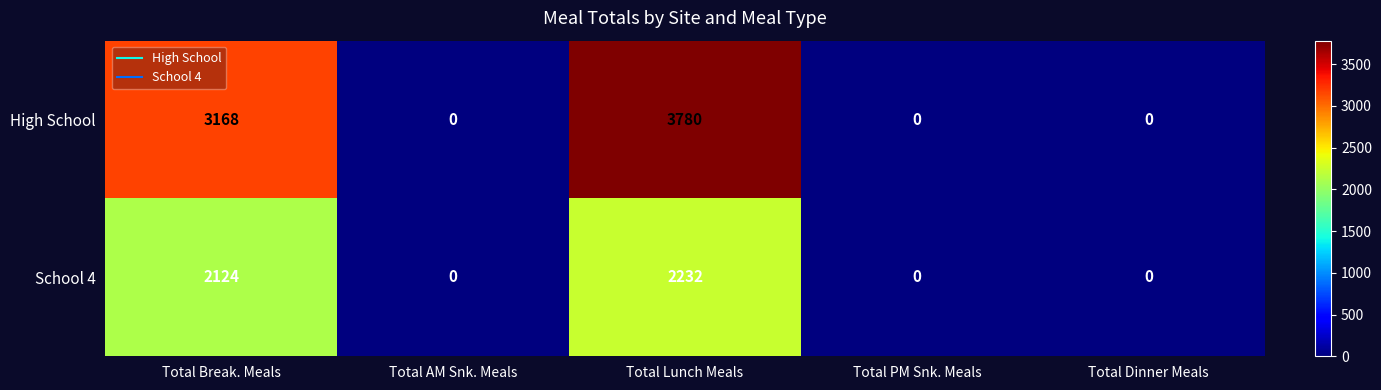

Which series has the largest total across all categories?

High School